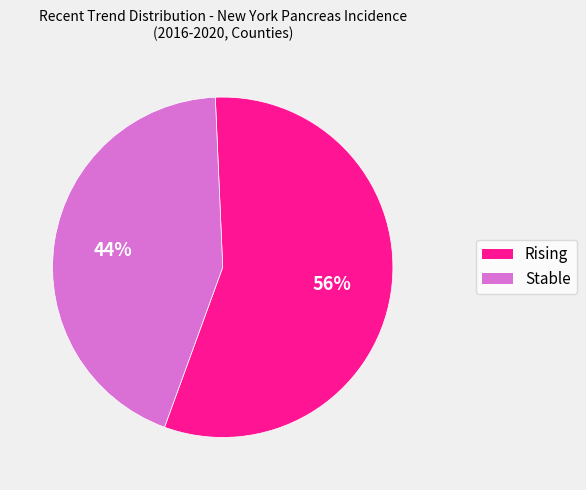

To the nearest percent, what is the average slice percentage?

50%